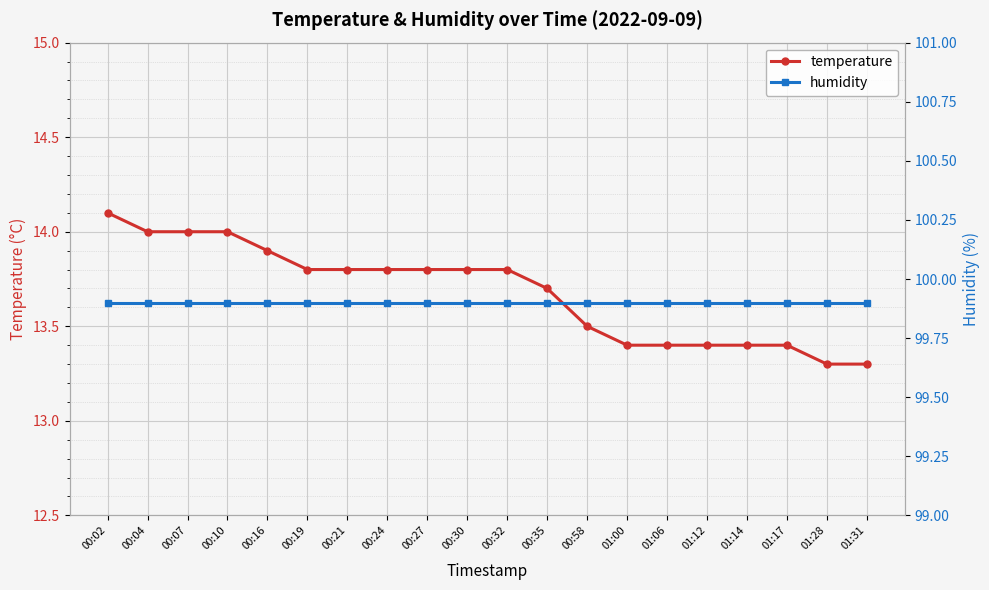

List the labels in order of humidity value, largest first.

00:02, 00:04, 00:07, 00:10, 00:16, 00:19, 00:21, 00:24, 00:27, 00:30, 00:32, 00:35, 00:58, 01:00, 01:06, 01:12, 01:14, 01:17, 01:28, 01:31